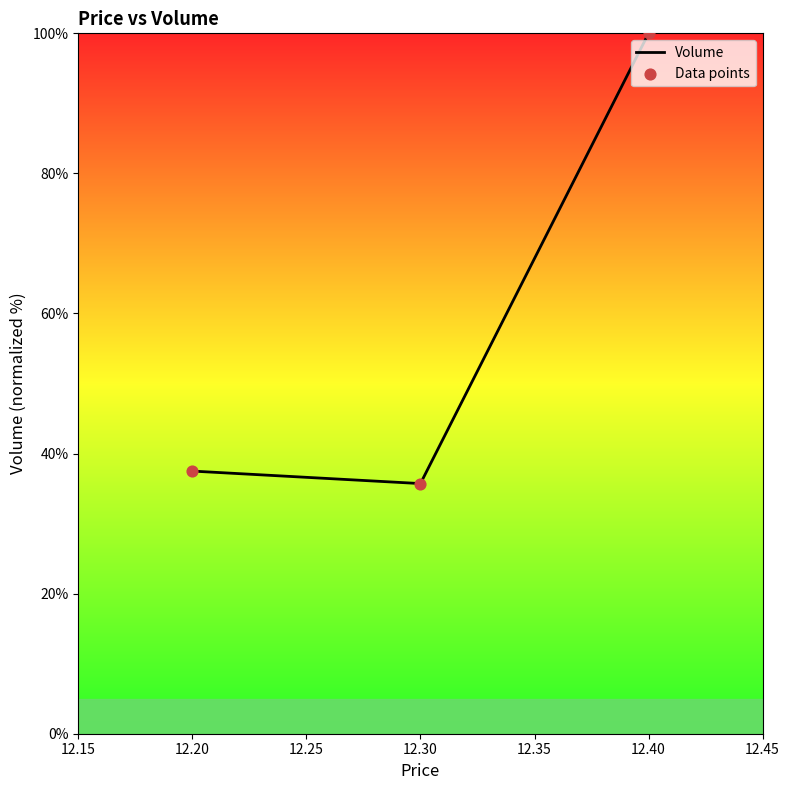

What is the change in value from 12.30 to 12.40?

+64.3